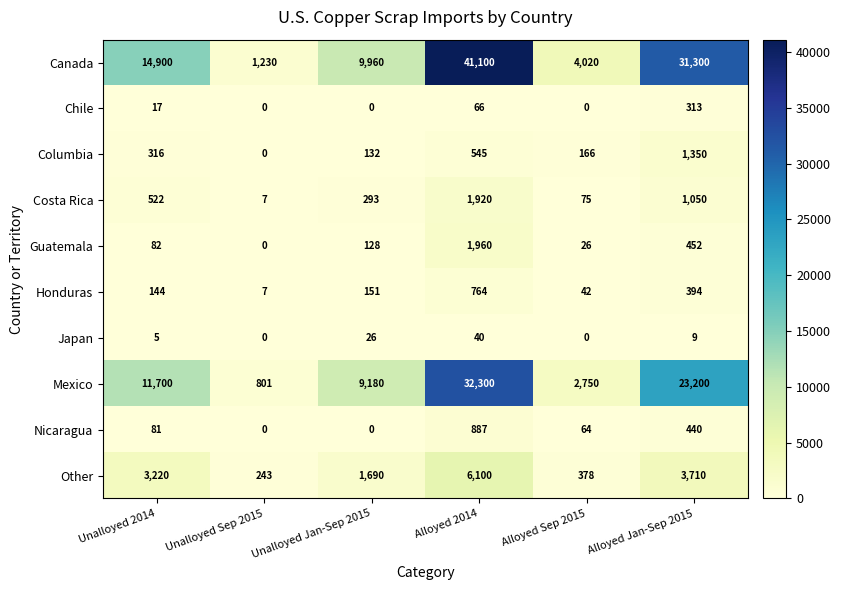

At how many categories does at least one series exceed 17260?

2